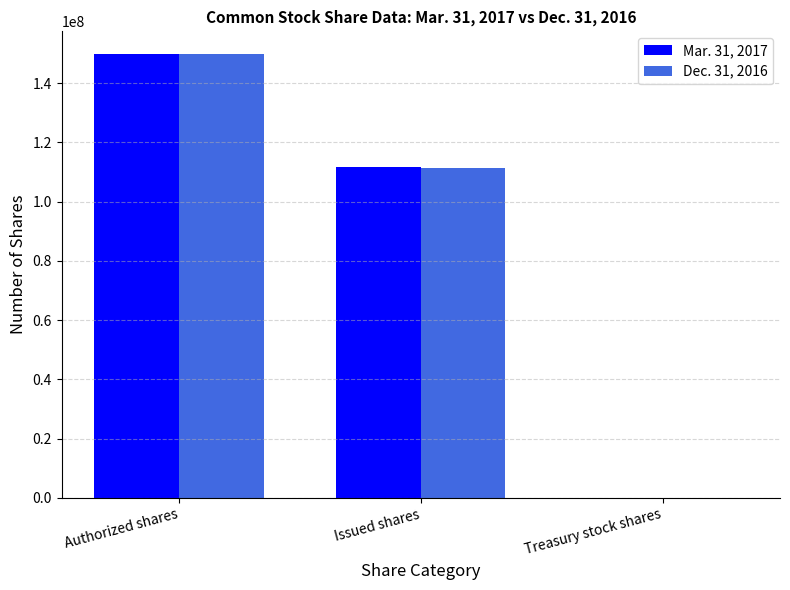

At which label is Mar. 31, 2017 closest to 75014597?

Issued shares